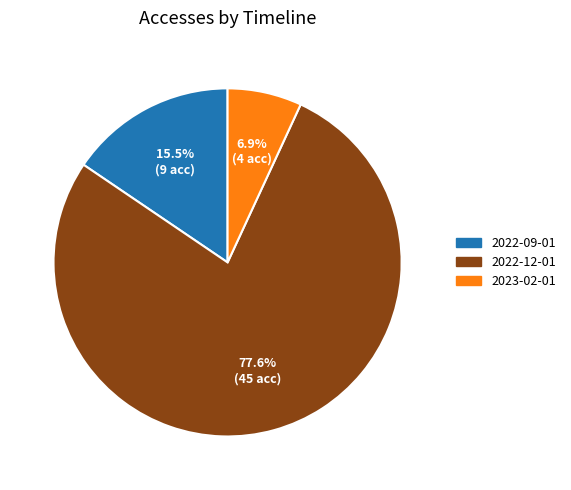

Is there any slice that represents more than half of the pie?

Yes